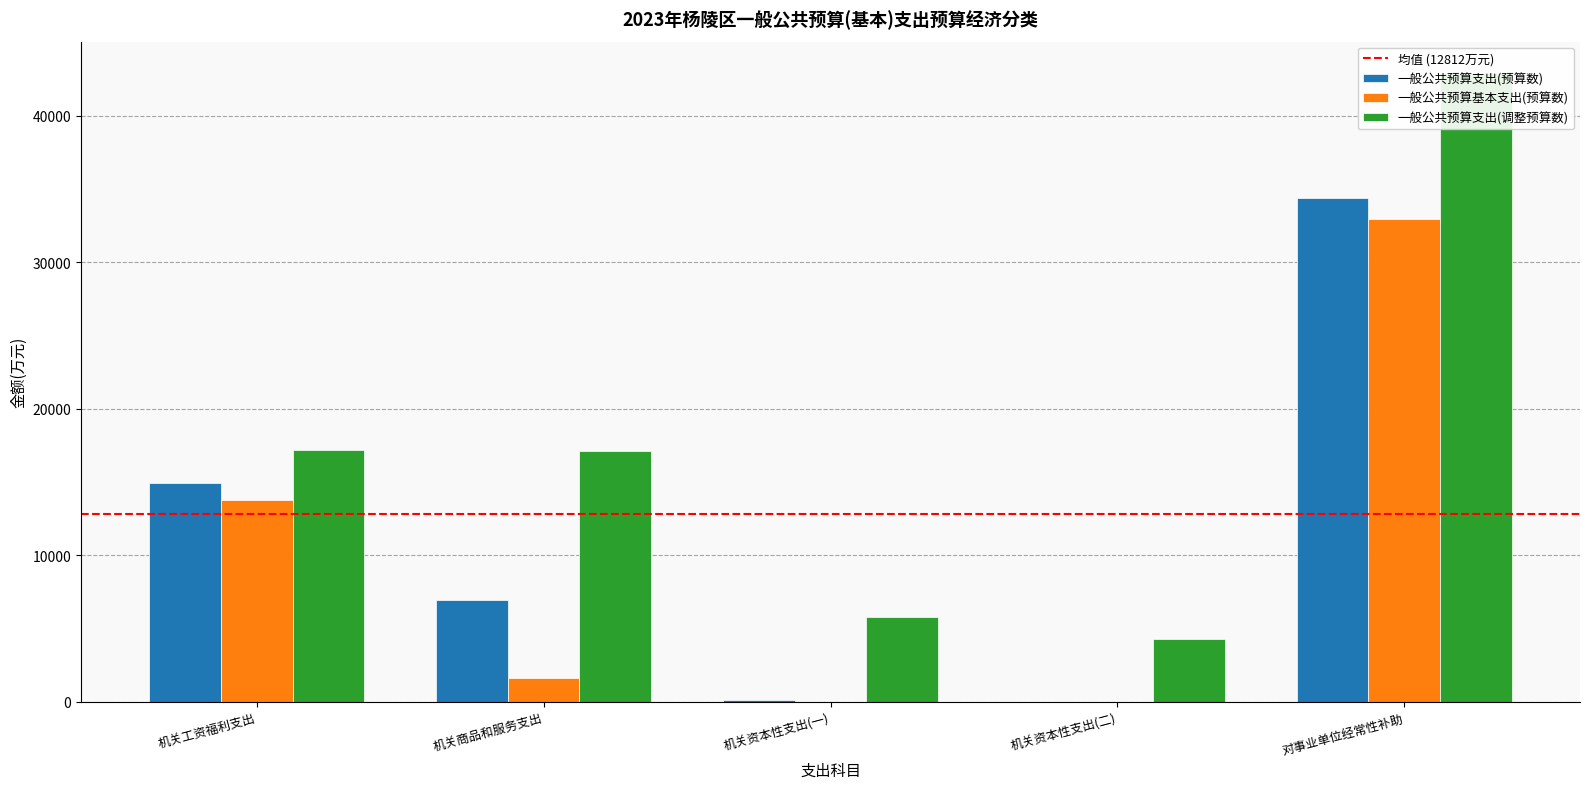

Reading right to left, what are all the values shown in this chart?

一般公共预算支出(预算数): 对事业单位经常性补助=34367	机关资本性支出(二)=1	机关资本性支出(一)=126	机关商品和服务支出=6961	机关工资福利支出=14960
一般公共预算基本支出(预算数): 对事业单位经常性补助=32990	机关资本性支出(二)=1	机关资本性支出(一)=0	机关商品和服务支出=1656	机关工资福利支出=13812
一般公共预算支出(调整预算数): 对事业单位经常性补助=42937	机关资本性支出(二)=4284	机关资本性支出(一)=5764	机关商品和服务支出=17136	机关工资福利支出=17186